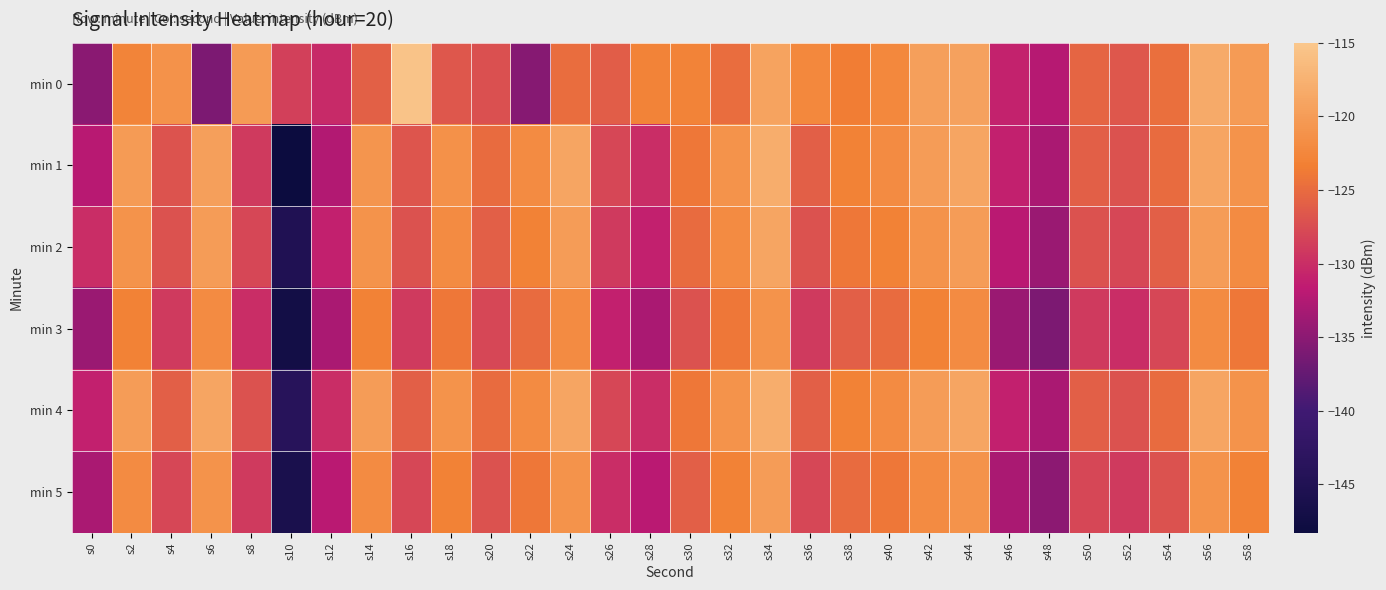

List the series in order of their peak value, highest first.

min 0, min 1, min 4, min 2, min 5, min 3